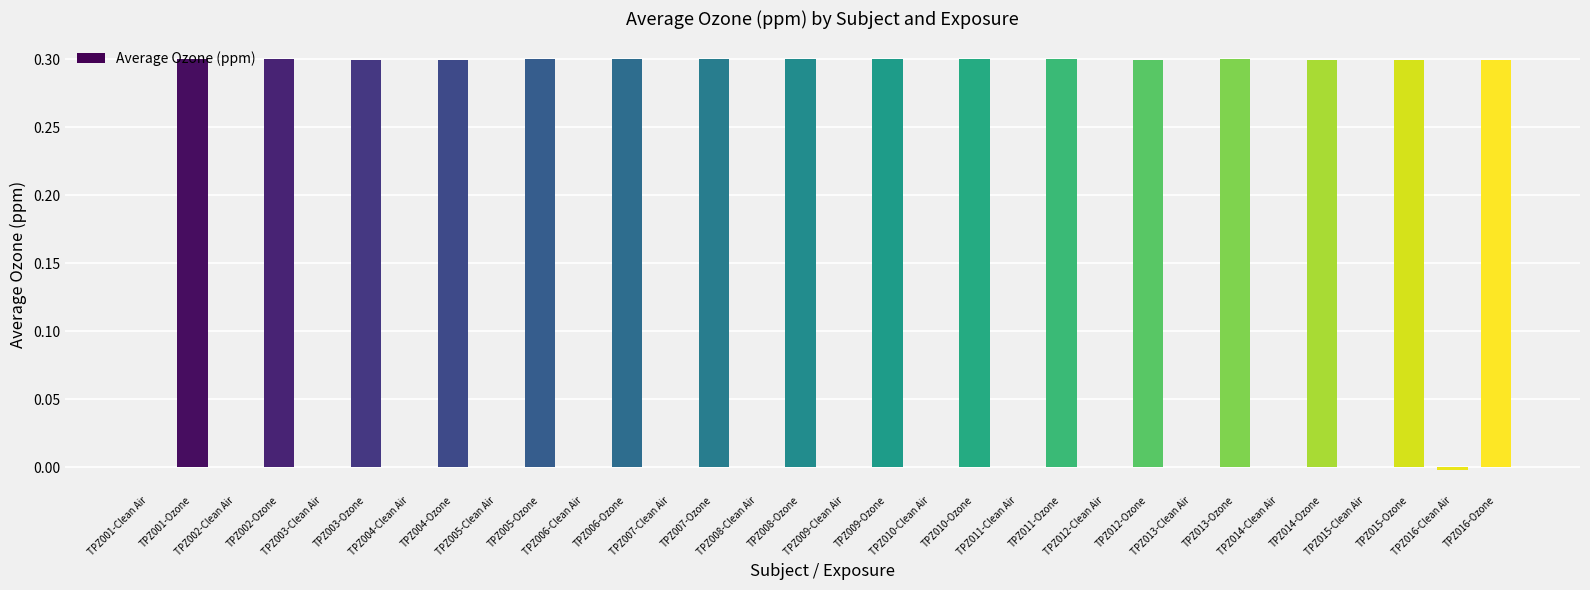

What is the sum of all values?

4.8